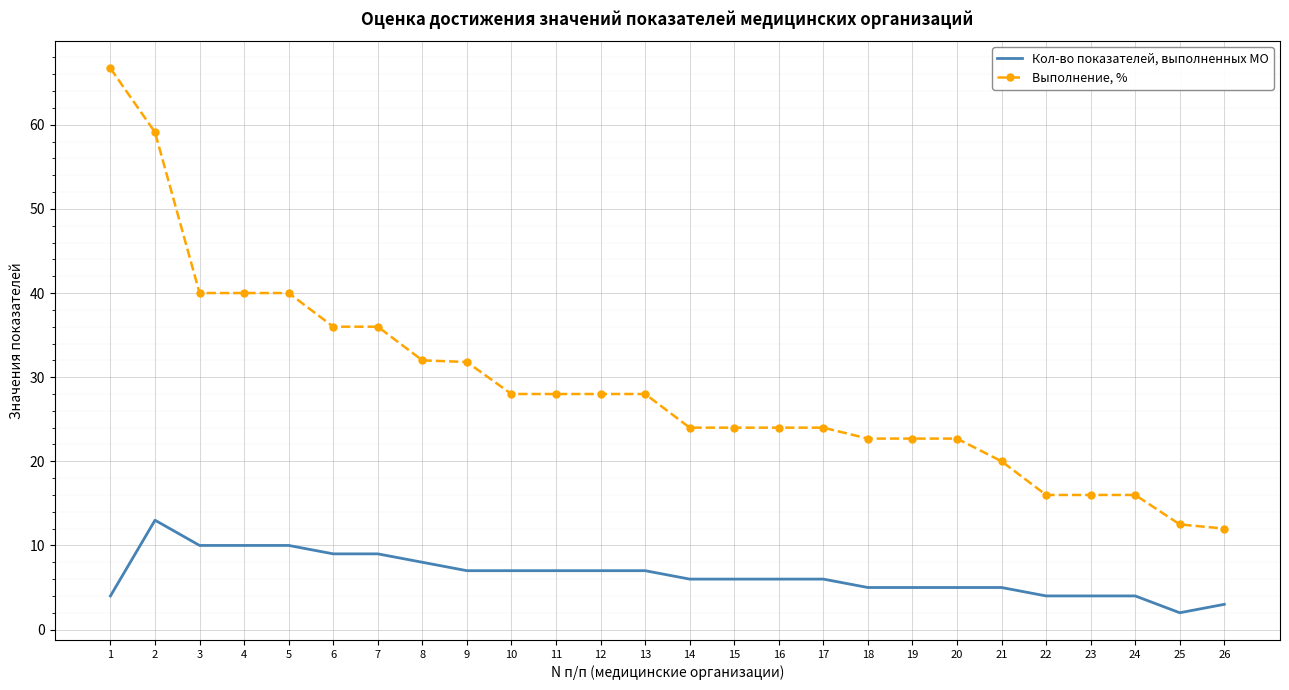

What are all the series names shown in the legend?

Кол-во показателей, выполненных МО, Выполнение, %